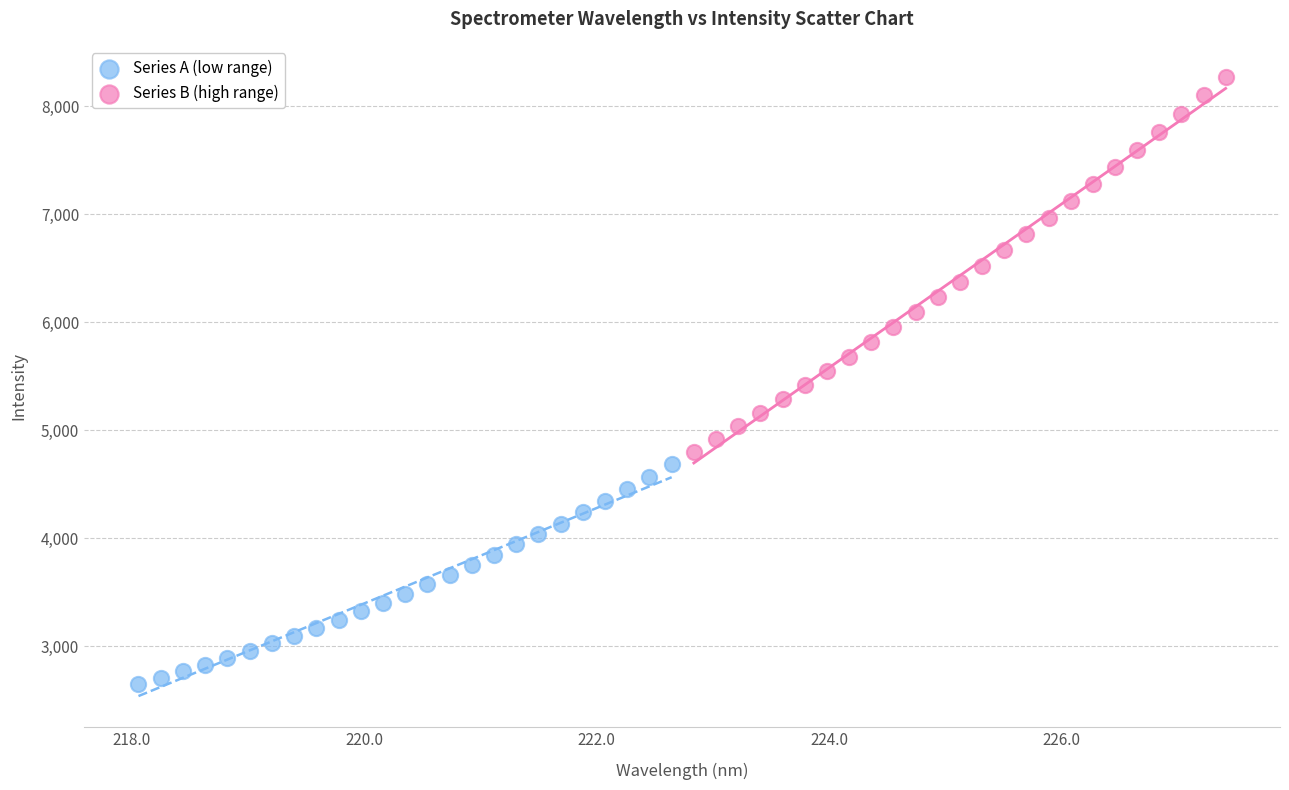

Which series contains the lowest Y value?

Series A (low range)